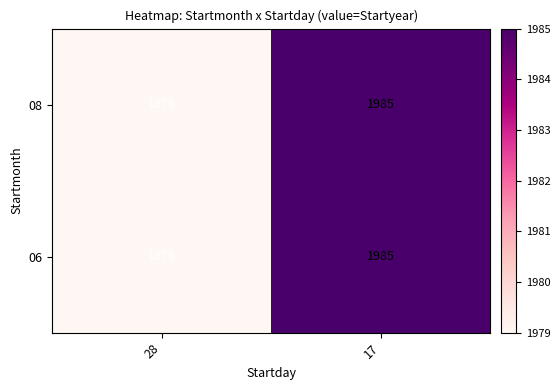

How many data points does each series have?

2